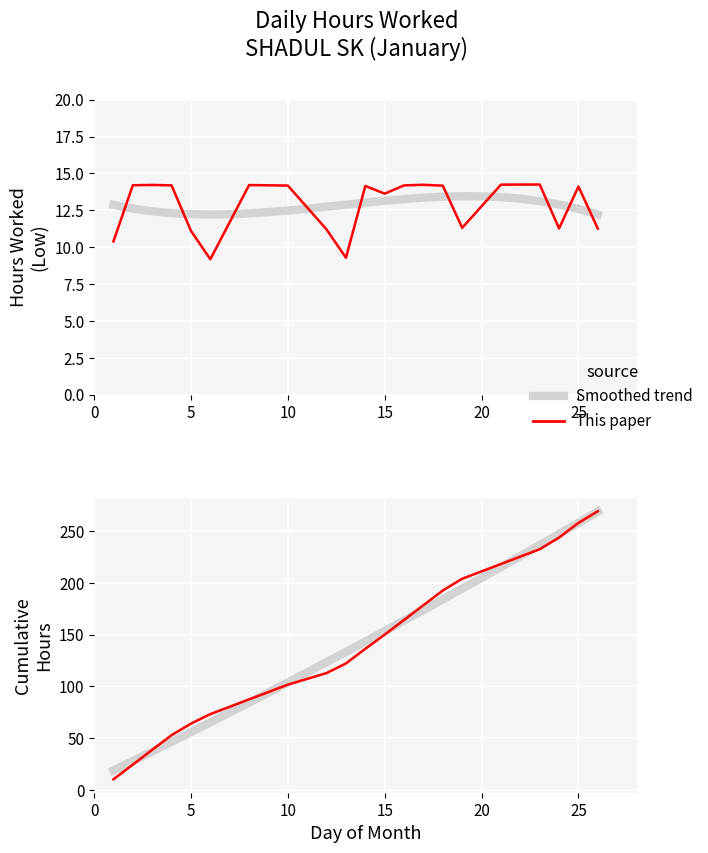

At which category does the chart reach its minimum across all series?

6